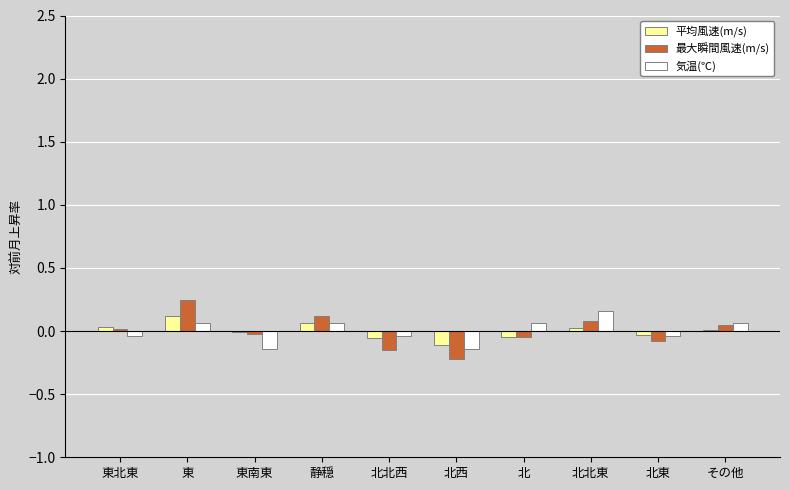

Which series changed the most between 東南東 and 北北東?

気温(℃)